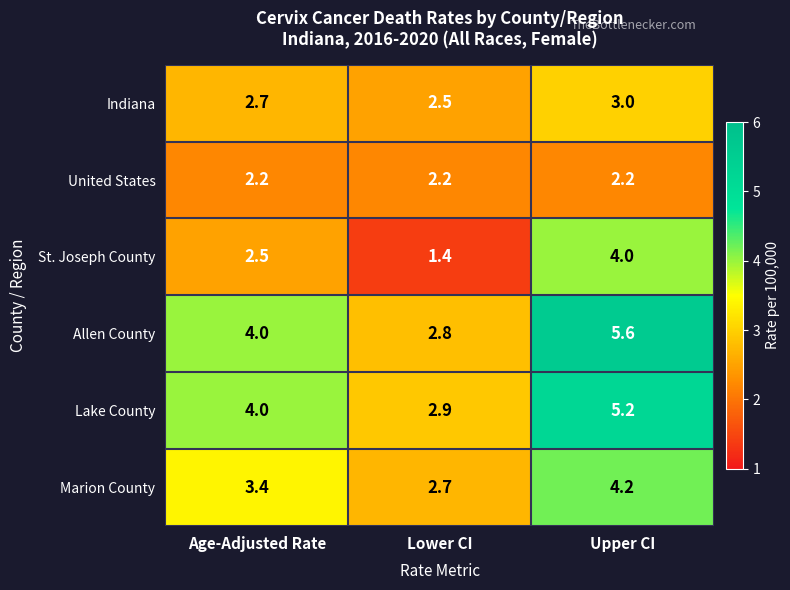

Between Age-Adjusted Rate and Upper CI, which series saw the biggest shift?

Allen County